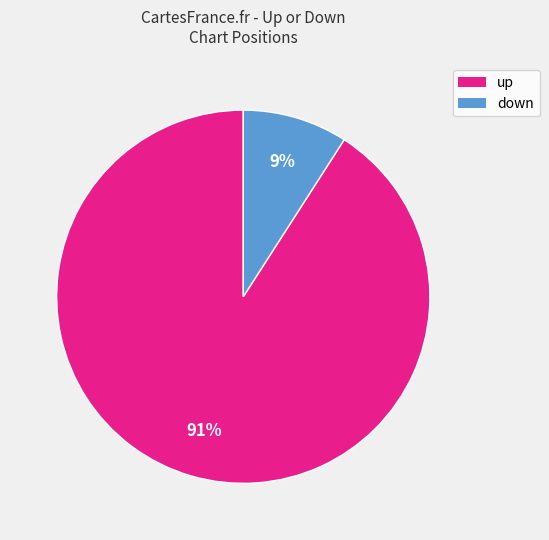

Combined, do down and up account for over 50%?

Yes